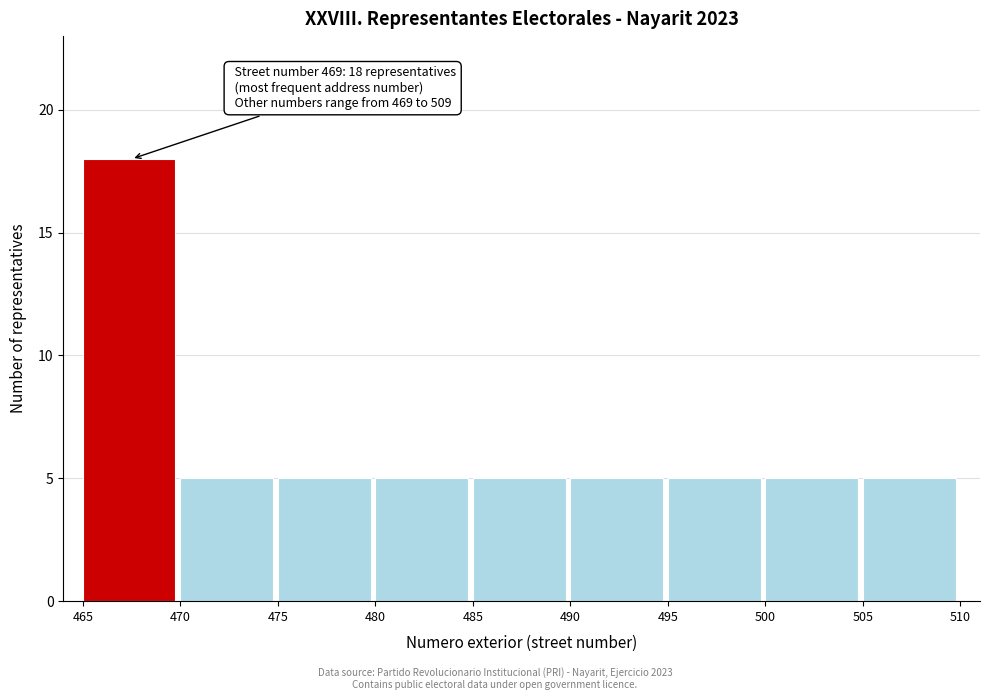

Which range on the x-axis has the tallest bar?

465 to 470